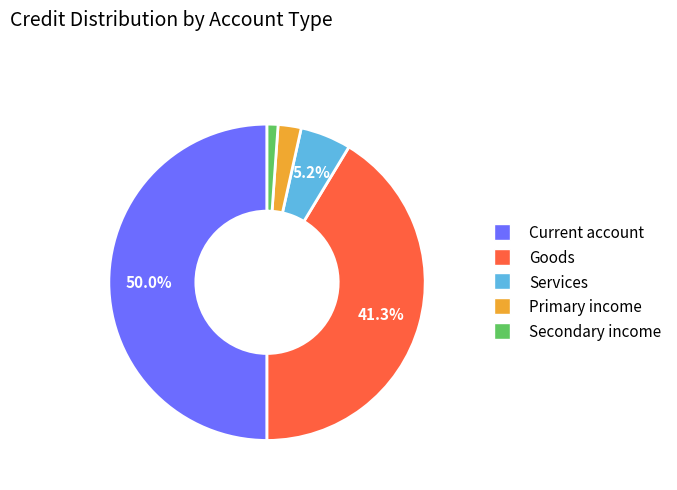

Between Primary income and Goods, which is larger?

Goods